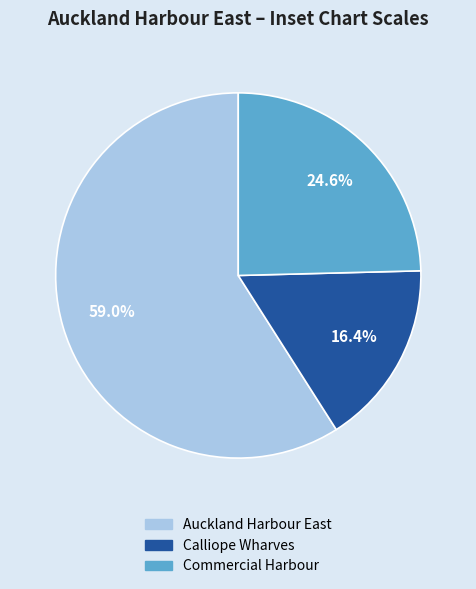

The Auckland Harbour East slice represents 53% of the pie. True or false?

False